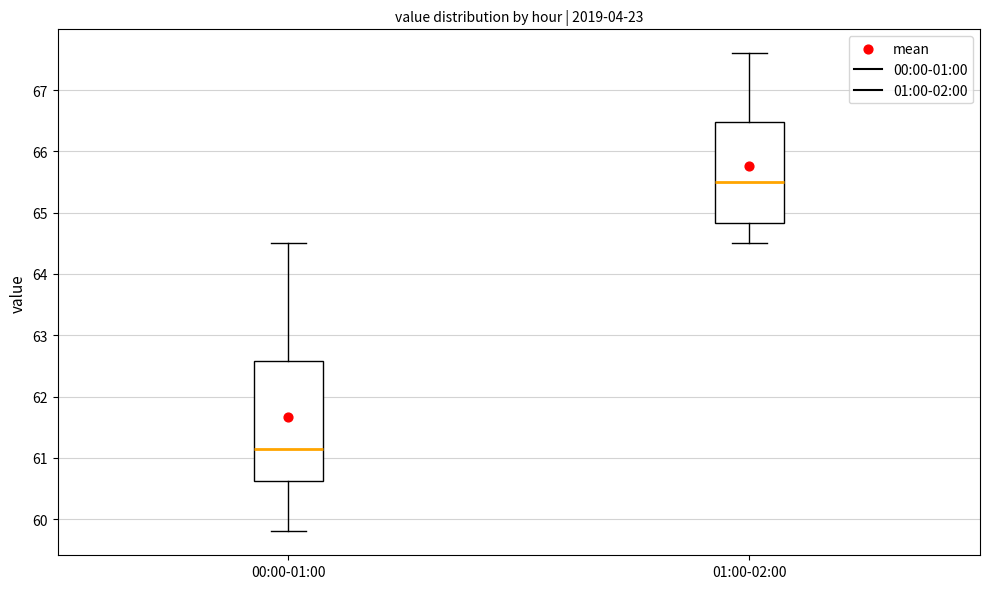

Reading left to right, transcribe this box plot: for each box, give where its median line is, the range the box spans, and where its two whiskers end, as read against the y-axis. The values are not printed on the chart, so give them approximately, as read against the axis.

00:00-01:00: median 61.2, box 60.6 to 62.6, whiskers 59.8 to 64.5
01:00-02:00: median 65.5, box 64.8 to 66.5, whiskers 64.5 to 67.6